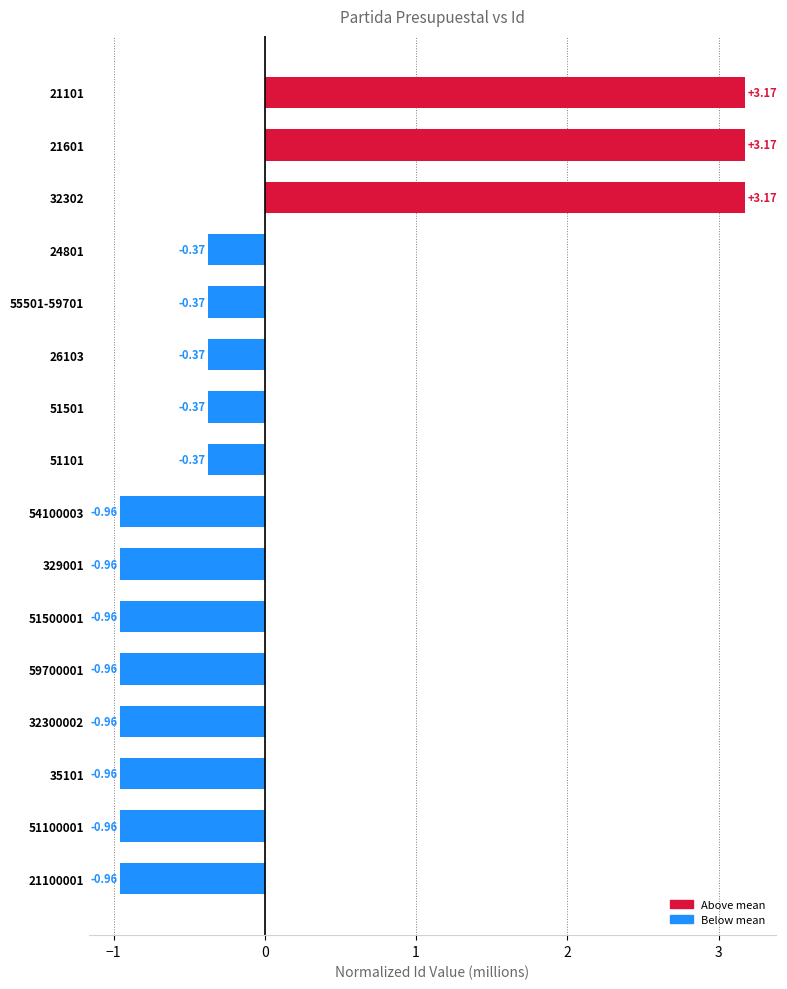

Between 32300002 and 35101, which is larger?

32300002